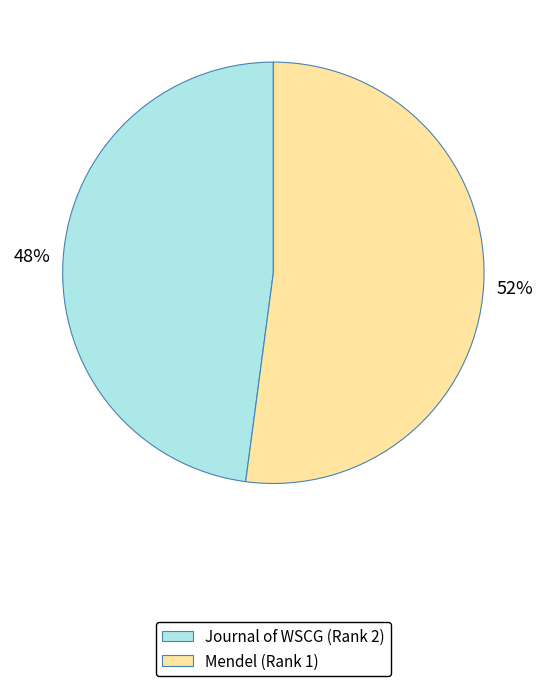

How many slices are in this pie chart?

2